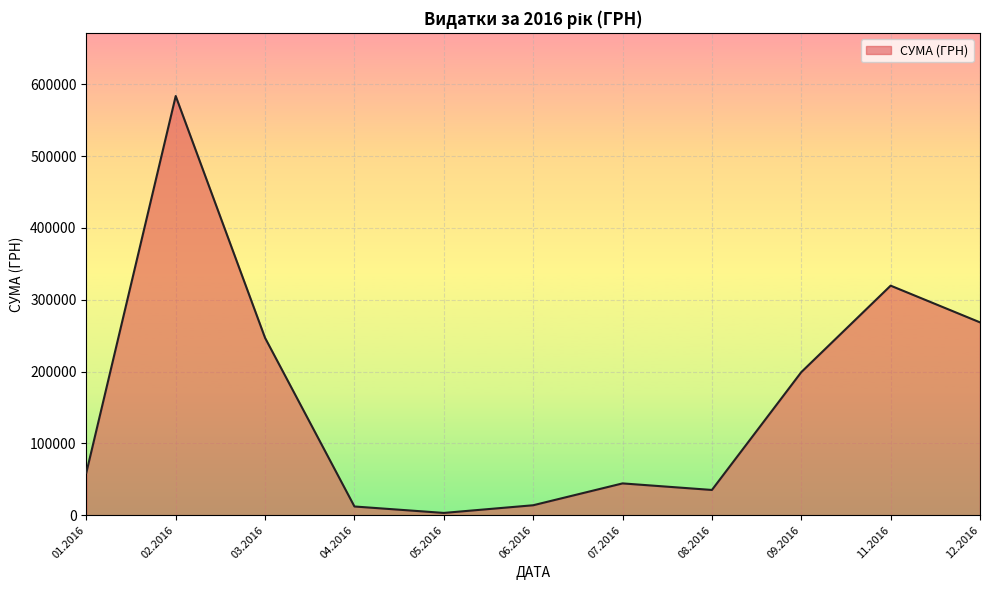

At which category does the data reach its first local valley?

05.2016